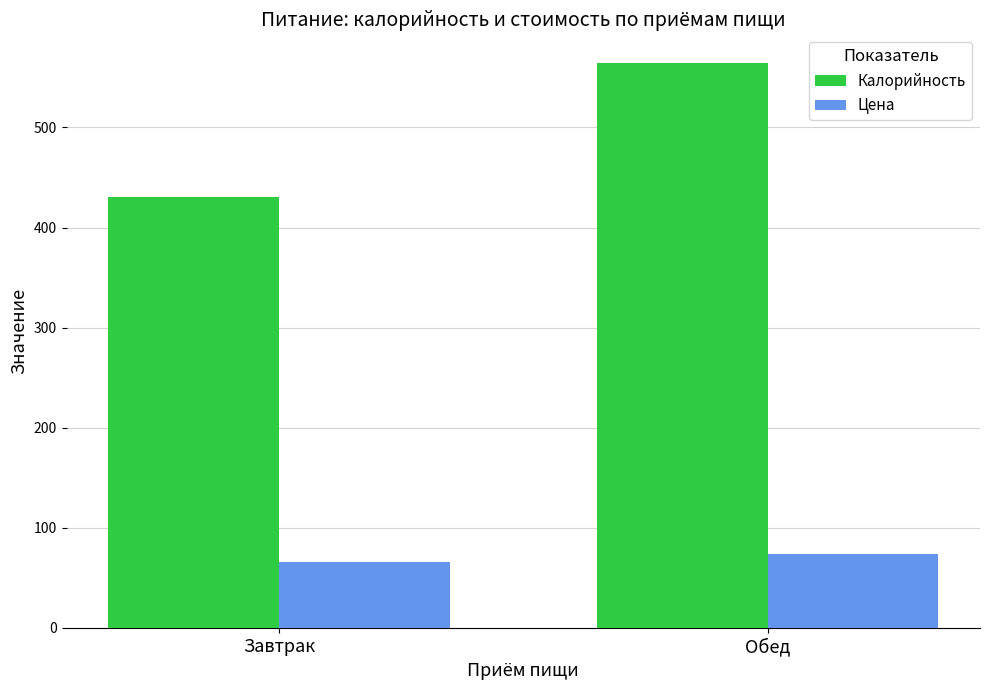

The value of Цена at Завтрак is 65.8. True or false?

True